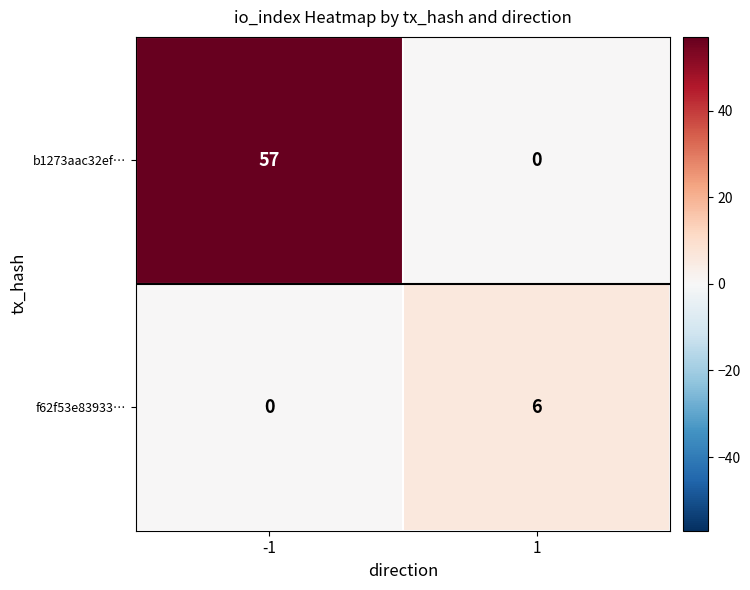

What is the greatest value displayed?

57